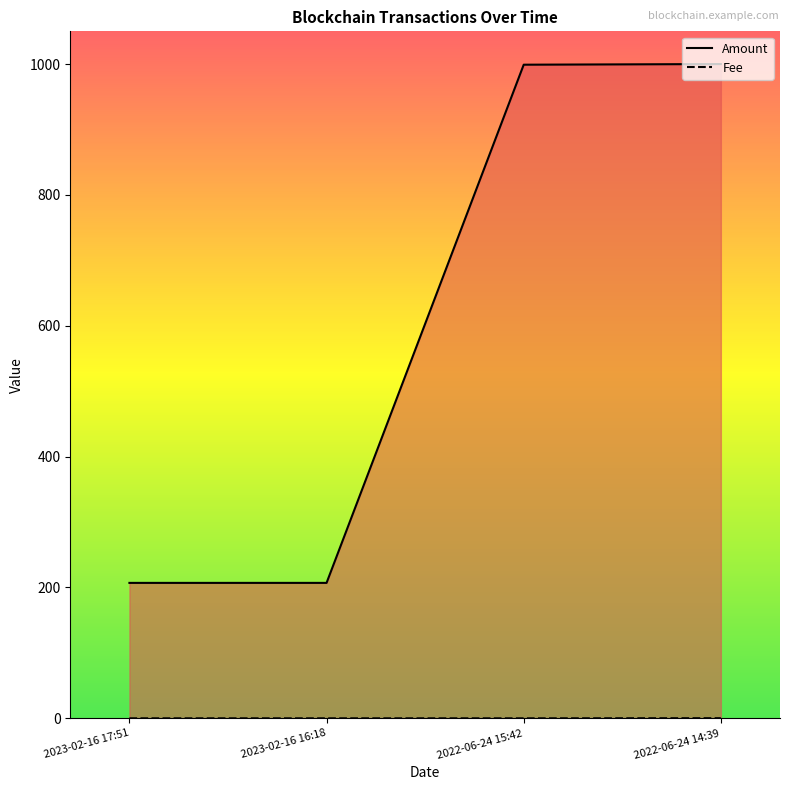

What is the highest value of the Fee series?

0.2